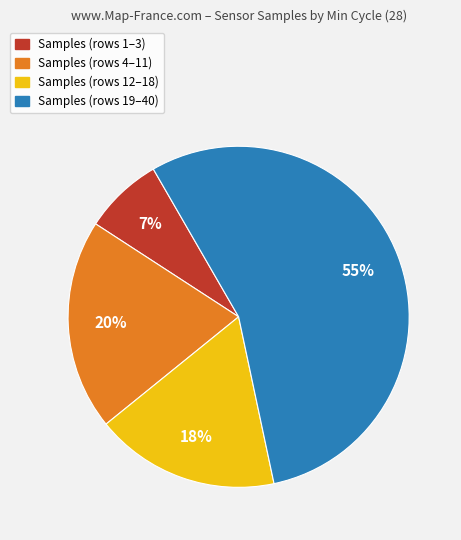

Does any single category account for the majority?

Yes